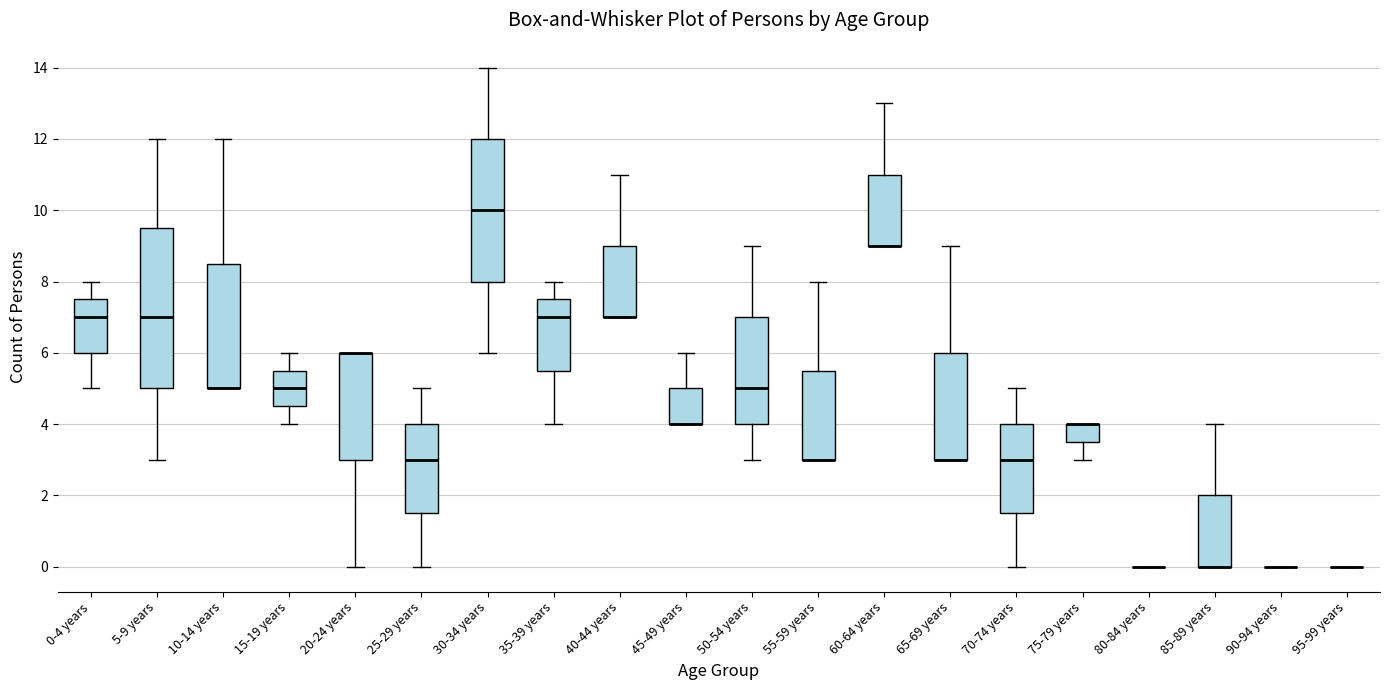

Reading left to right, transcribe this box plot: for each box, give where its median line is, the range the box spans, and where its two whiskers end, as read against the y-axis. The values are not printed on the chart, so give them approximately, as read against the axis.

0-4 years: median 7.0, box 6.0 to 7.6, whiskers 5.0 to 8.0
5-9 years: median 7.0, box 5.0 to 9.6, whiskers 3.0 to 12.0
10-14 years: median 5.0 (drawn on the box's lower edge), box 5.0 to 8.6, whiskers 5.0 to 12.0
15-19 years: median 5.0, box 4.6 to 5.6, whiskers 4.0 to 6.0
20-24 years: median 6.0 (drawn on the box's upper edge), box 3.0 to 6.0, whiskers 0.0 to 6.0
25-29 years: median 3.0, box 1.6 to 4.0, whiskers 0.0 to 5.0
30-34 years: median 10.0, box 8.0 to 12.0, whiskers 6.0 to 14.0
35-39 years: median 7.0, box 5.6 to 7.6, whiskers 4.0 to 8.0
40-44 years: median 7.0 (drawn on the box's lower edge), box 7.0 to 9.0, whiskers 7.0 to 11.0
45-49 years: median 4.0 (drawn on the box's lower edge), box 4.0 to 5.0, whiskers 4.0 to 6.0
50-54 years: median 5.0, box 4.0 to 7.0, whiskers 3.0 to 9.0
55-59 years: median 3.0 (drawn on the box's lower edge), box 3.0 to 5.6, whiskers 3.0 to 8.0
60-64 years: median 9.0 (drawn on the box's lower edge), box 9.0 to 11.0, whiskers 9.0 to 13.0
65-69 years: median 3.0 (drawn on the box's lower edge), box 3.0 to 6.0, whiskers 3.0 to 9.0
70-74 years: median 3.0, box 1.6 to 4.0, whiskers 0.0 to 5.0
75-79 years: median 4.0 (drawn on the box's upper edge), box 3.6 to 4.0, whiskers 3.0 to 4.0
80-84 years: box collapsed to a line at 0.0, whiskers 0.0 to 0.0
85-89 years: median 0.0 (drawn on the box's lower edge), box 0.0 to 2.0, whiskers 0.0 to 4.0
90-94 years: box collapsed to a line at 0.0, whiskers 0.0 to 0.0
95-99 years: box collapsed to a line at 0.0, whiskers 0.0 to 0.0